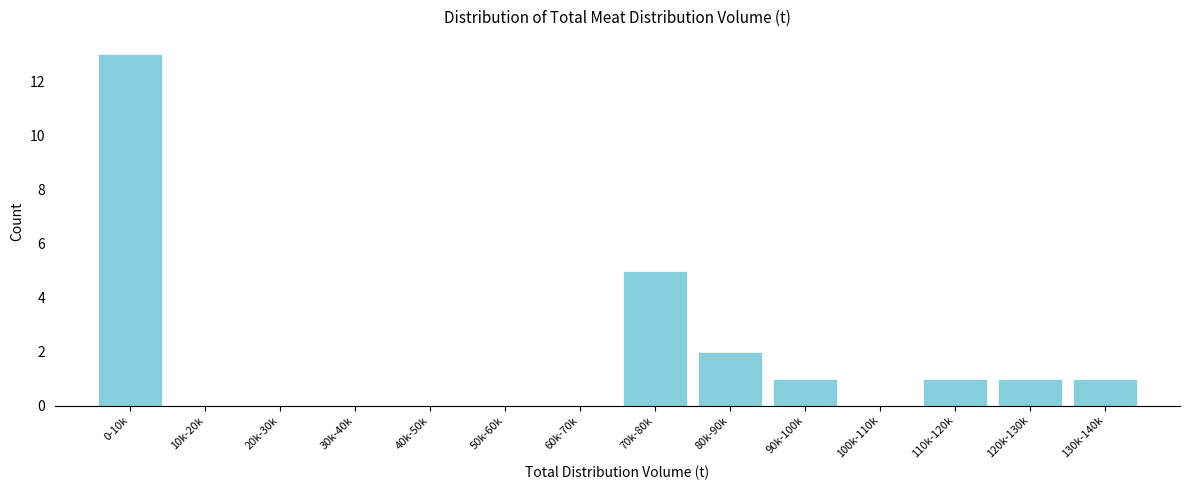

Reading left to right, transcribe all the data shown in this chart.

0-10k=13	10k-20k=0	20k-30k=0	30k-40k=0	40k-50k=0	50k-60k=0	60k-70k=0	70k-80k=5	80k-90k=2	90k-100k=1	100k-110k=0	110k-120k=1	120k-130k=1	130k-140k=1